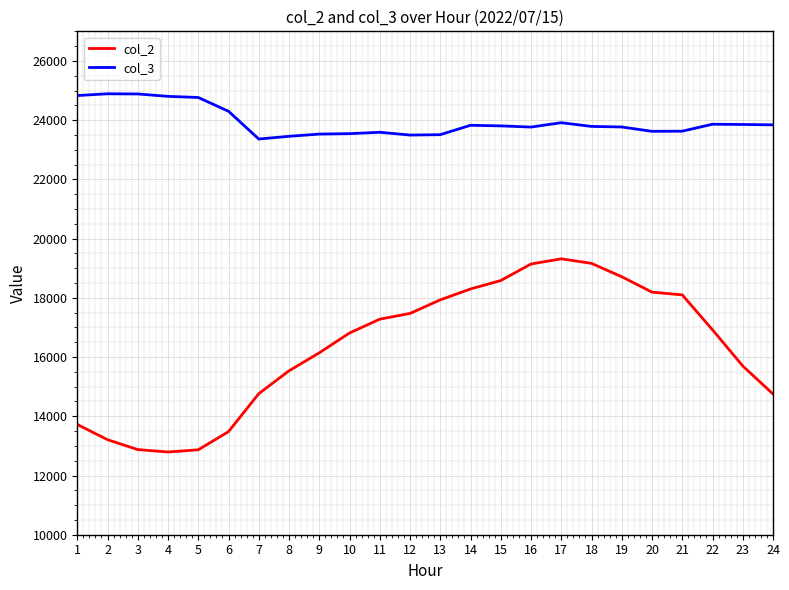

How many lines are shown in the chart?

2